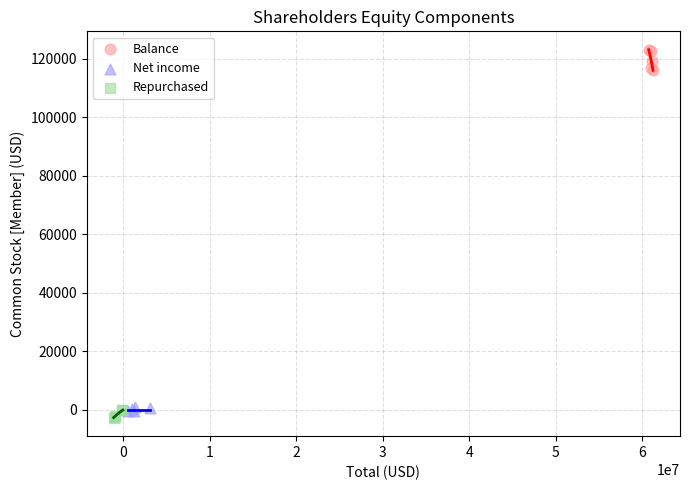

What are all the series names shown in the legend?

Balance, Net income, Repurchased